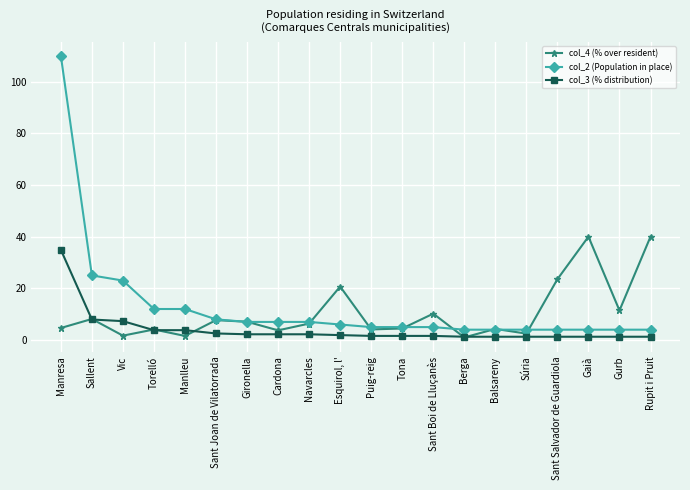

List the series in order of their peak value, lowest first.

col_3 (% distribution), col_4 (% over resident), col_2 (Population in place)